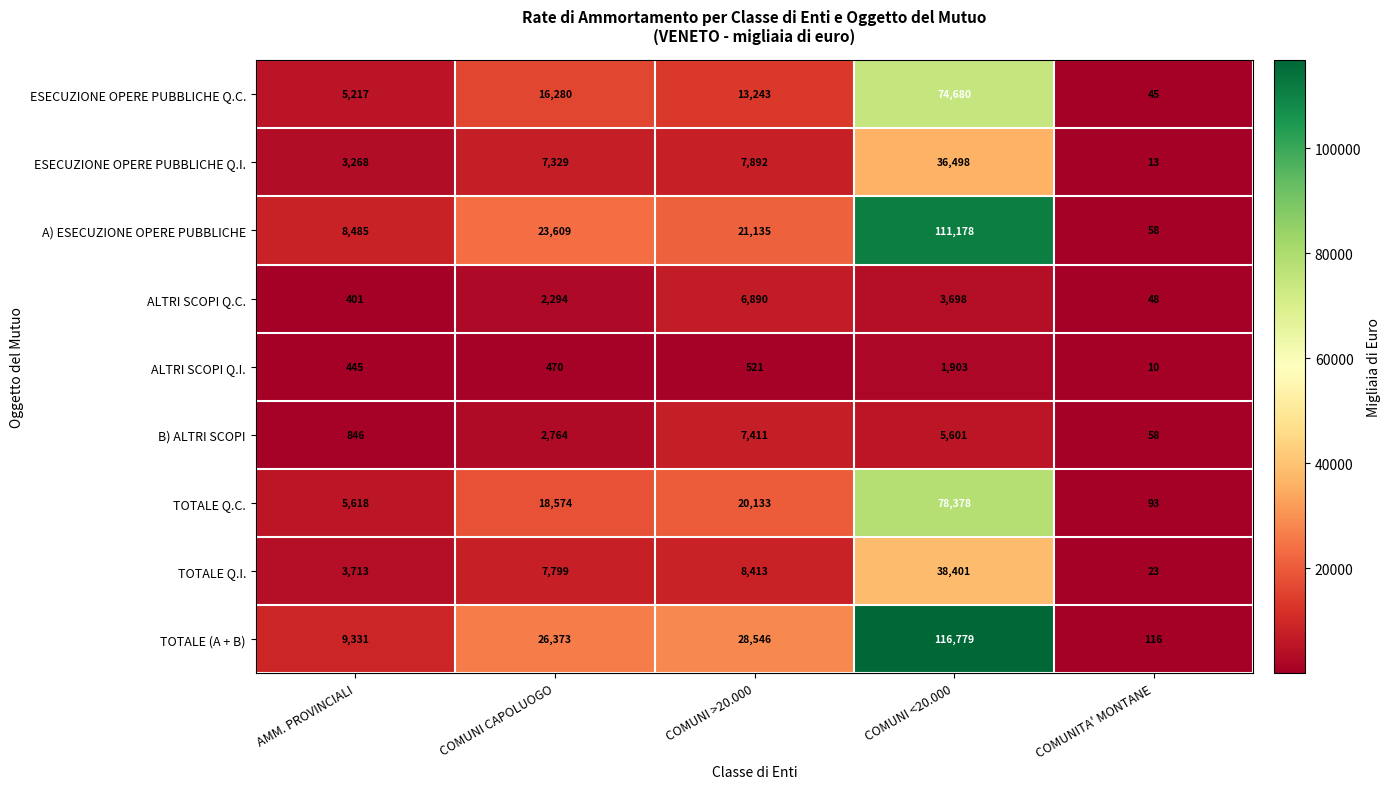

What is the approximate value of ALTRI SCOPI Q.I. at COMUNI CAPOLUOGO?

470